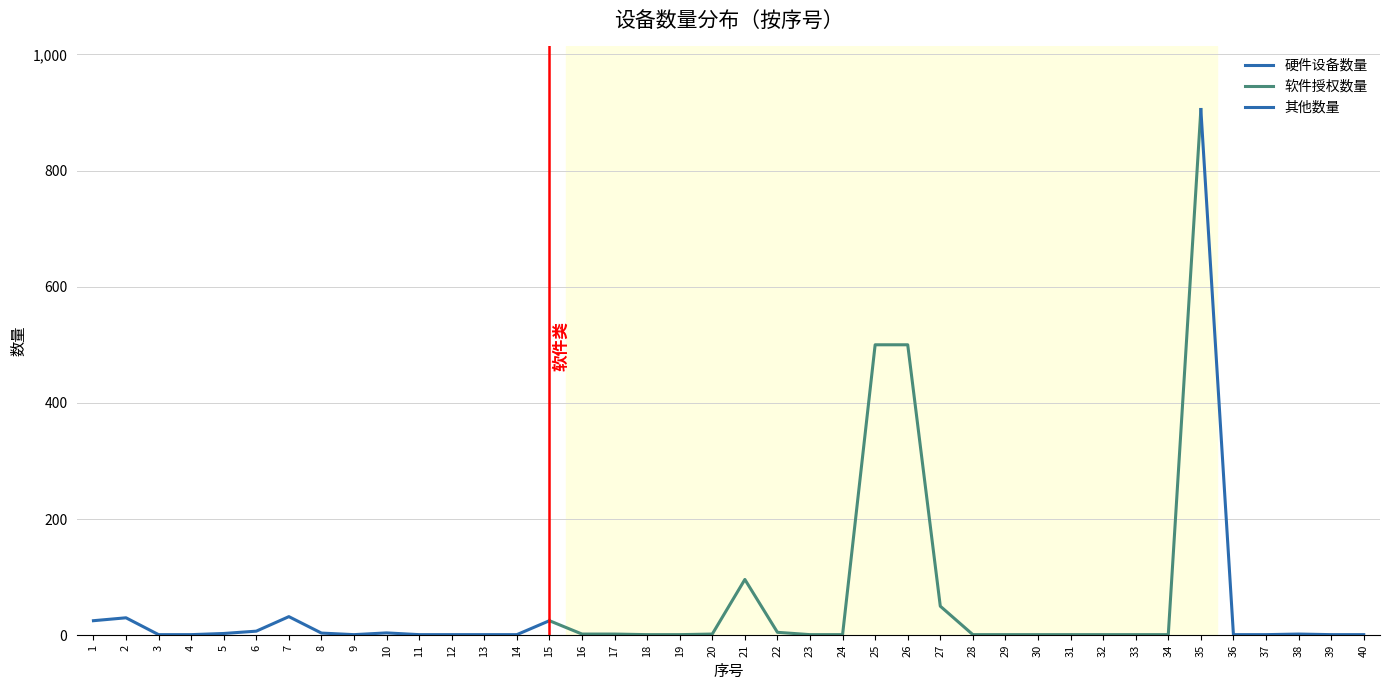

Rank the categories by value from highest to lowest.

35, 25, 26, 21, 27, 7, 2, 1, 15, 6, 22, 10, 8, 5, 16, 17, 20, 38, 3, 4, 9, 11, 12, 13, 14, 18, 19, 23, 24, 28, 29, 30, 31, 32, 33, 34, 36, 37, 39, 40